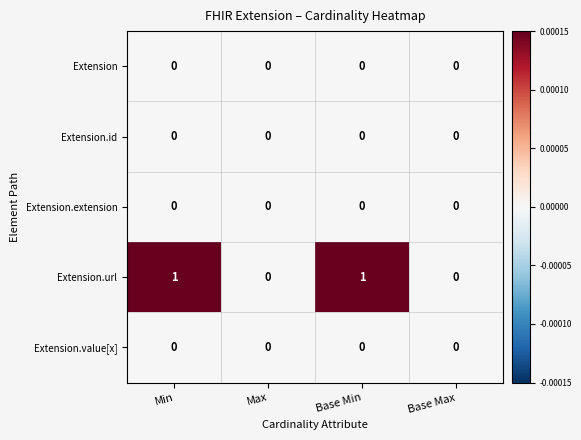

The value of Extension.value[x] at Max is 0. True or false?

True